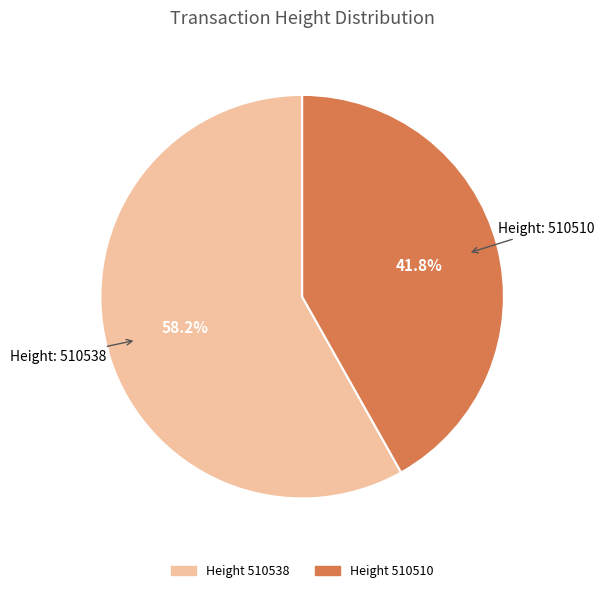

Is there any slice that represents more than half of the pie?

Yes